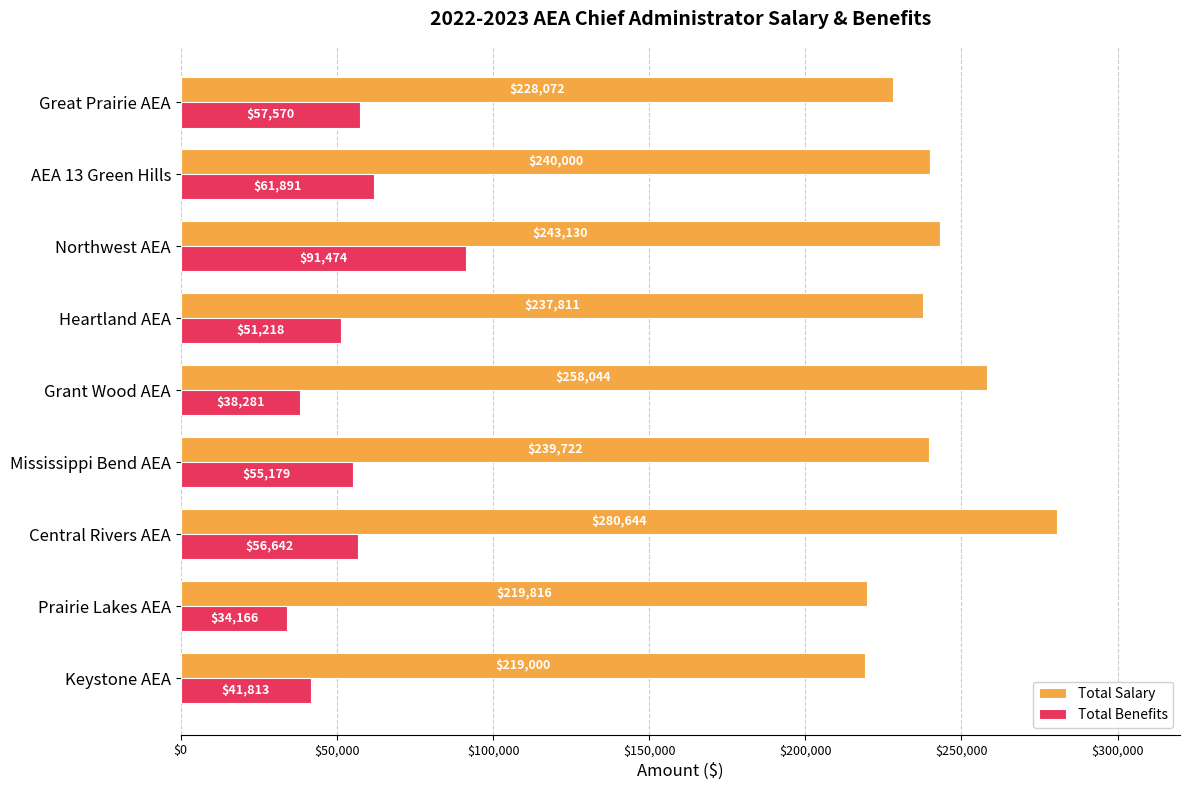

The value of Total Benefits at Central Rivers AEA is 83275. True or false?

False